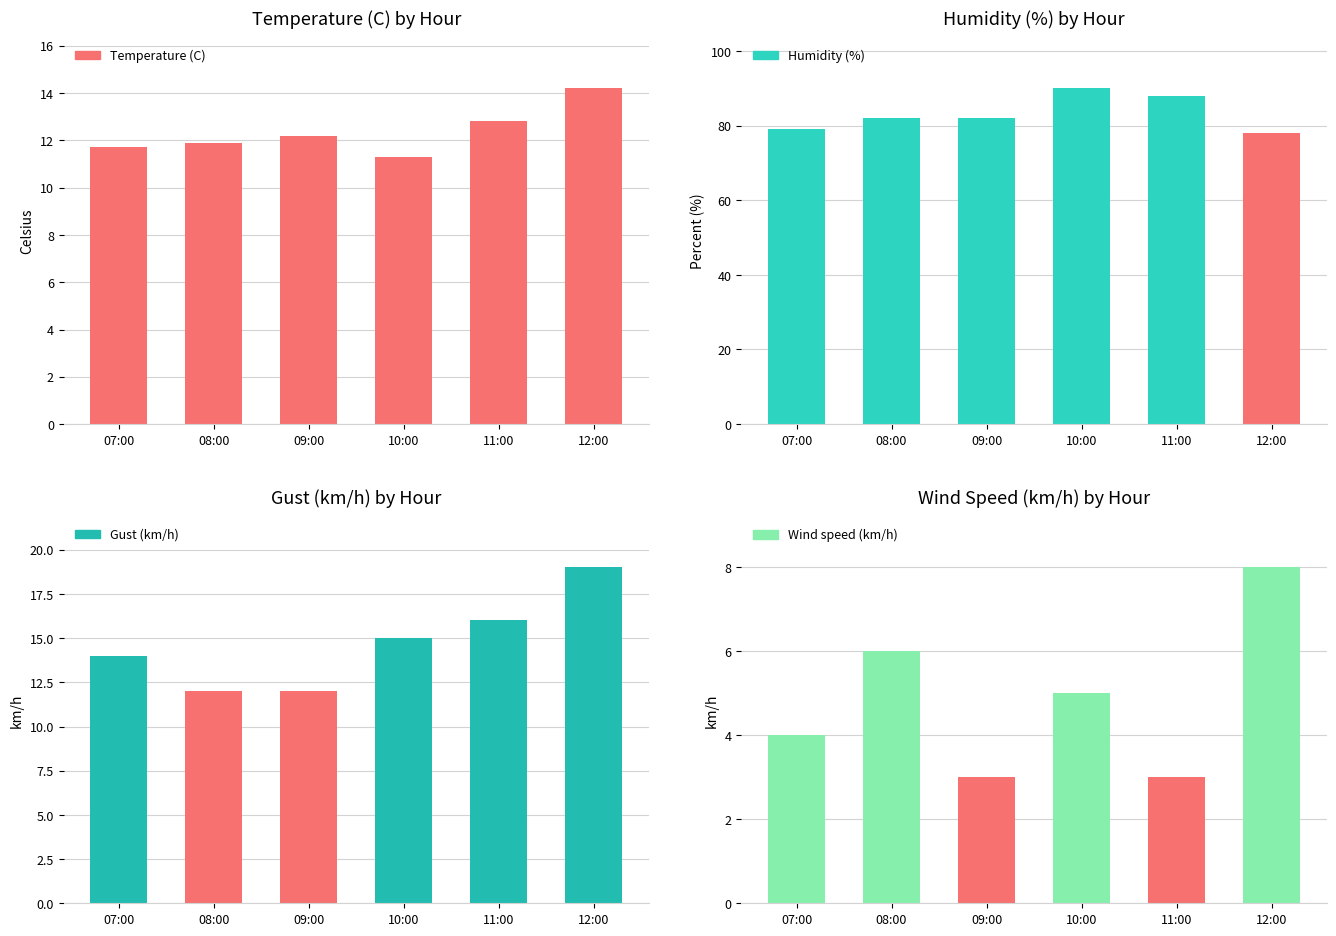

What is the value of the Temperature (C) bar at the 5th from the left?

12.8